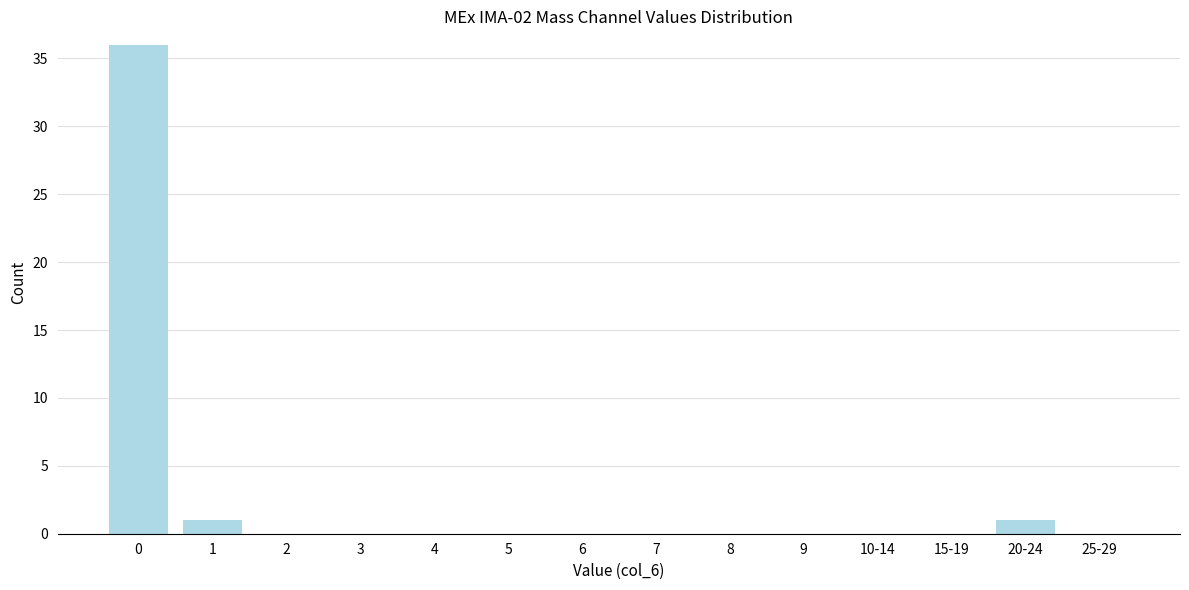

Reading right to left, transcribe all the data shown in this chart.

25-29=0	20-24=1	15-19=0	10-14=0	9=0	8=0	7=0	6=0	5=0	4=0	3=0	2=0	1=1	0=36